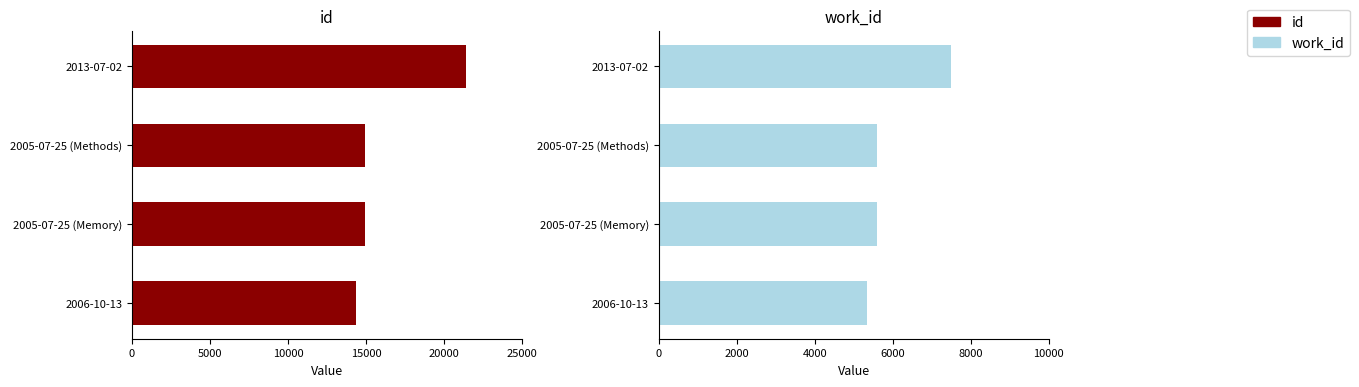

Reading left to right, list all the values displayed in this chart.

id: 14334	14912	14921	21406
work_id: 5345	5586	5586	7499